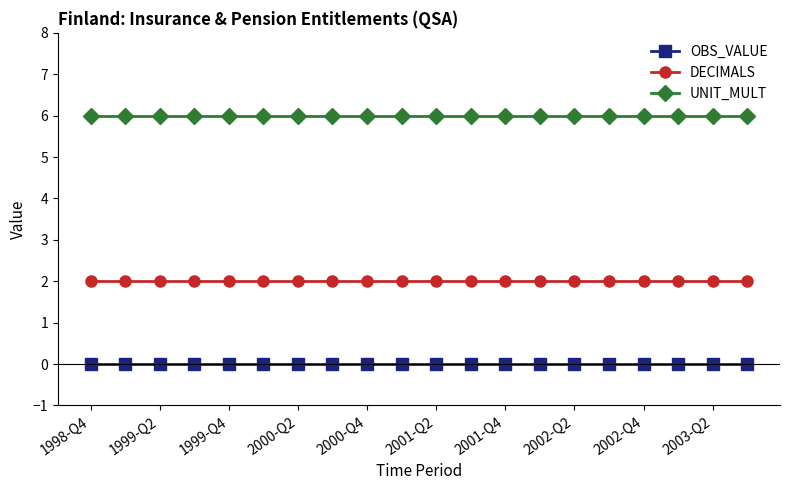

At how many categories does at least one series exceed 1?

20